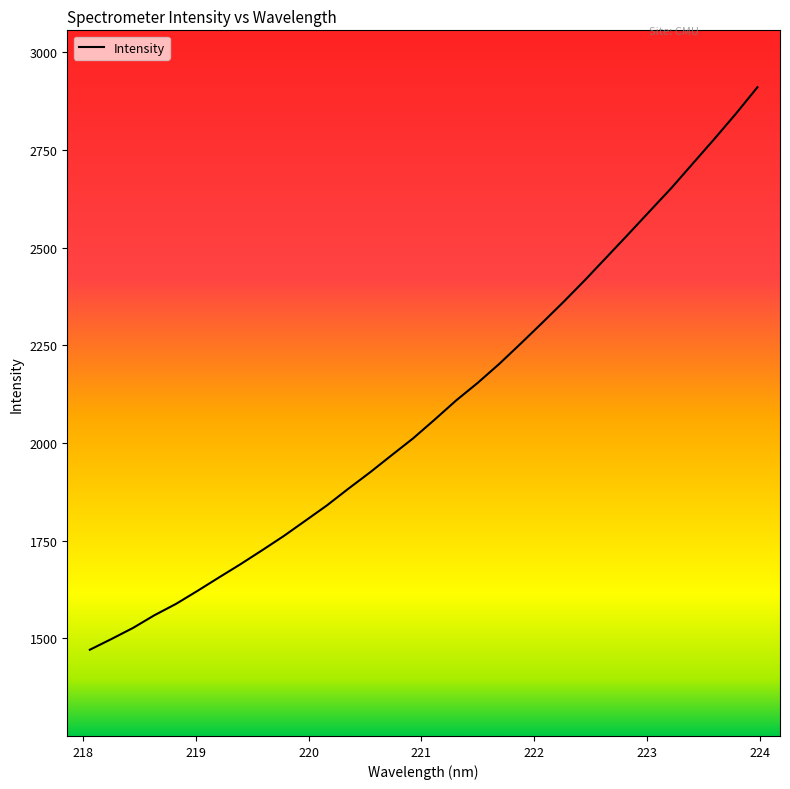

What is the difference between the maximum and minimum values?

1439.7